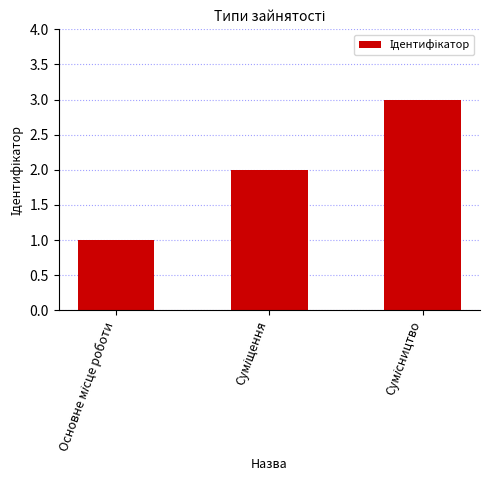

What is the greatest value displayed?

3